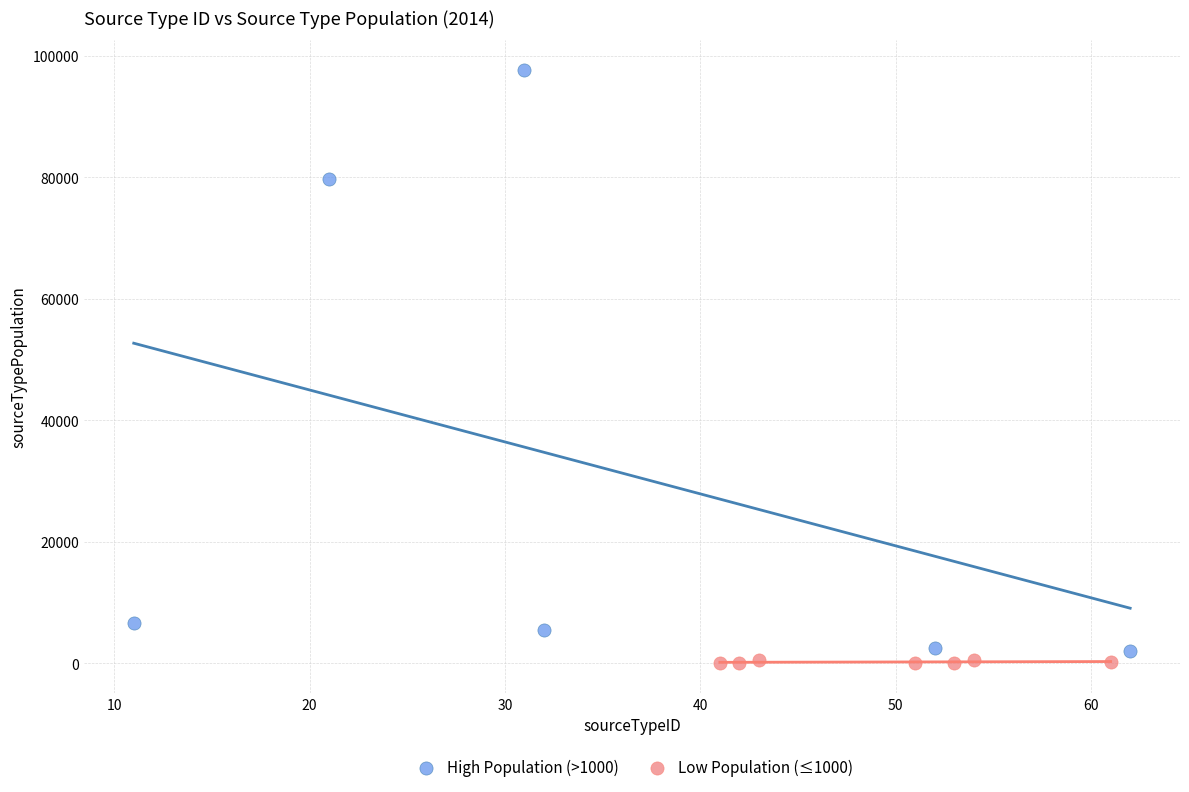

What are all the series names shown in the legend?

High Population (>1000), Low Population (≤1000)